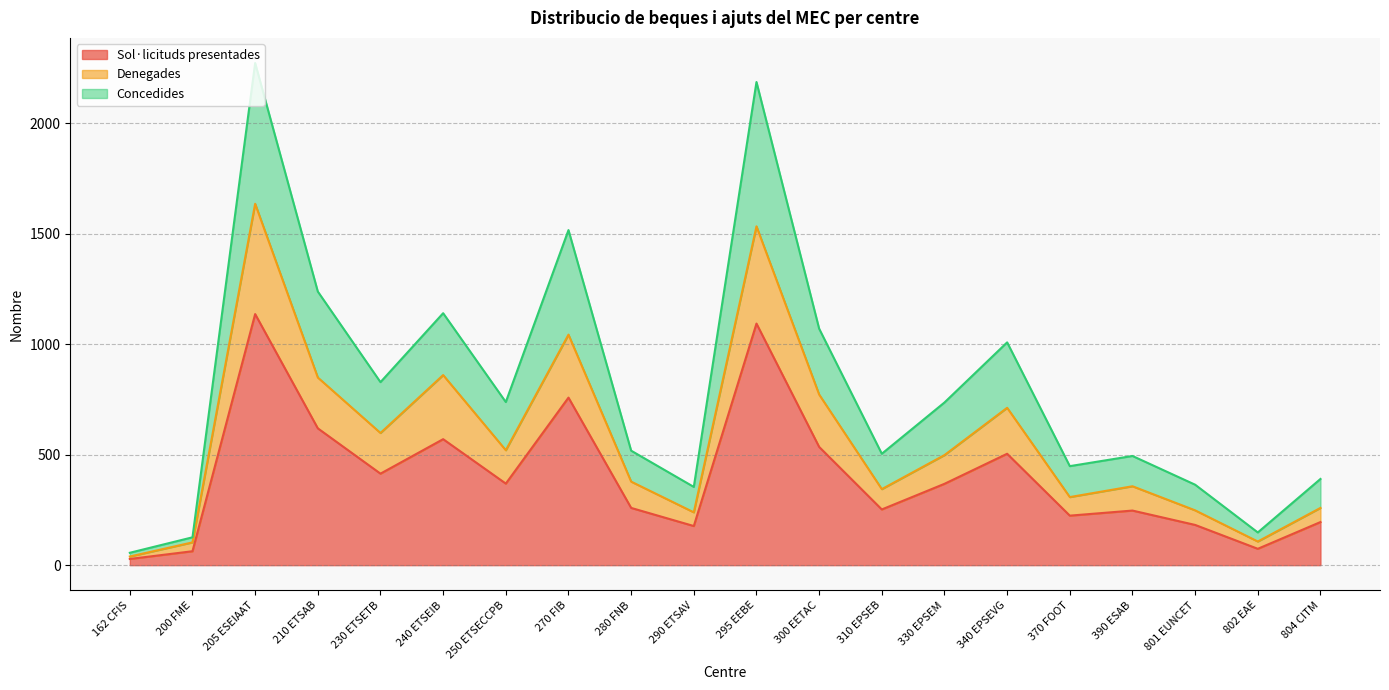

Is the value of Concedides at 370 FOOT greater than the value of Denegades at 280 FNB?

Yes